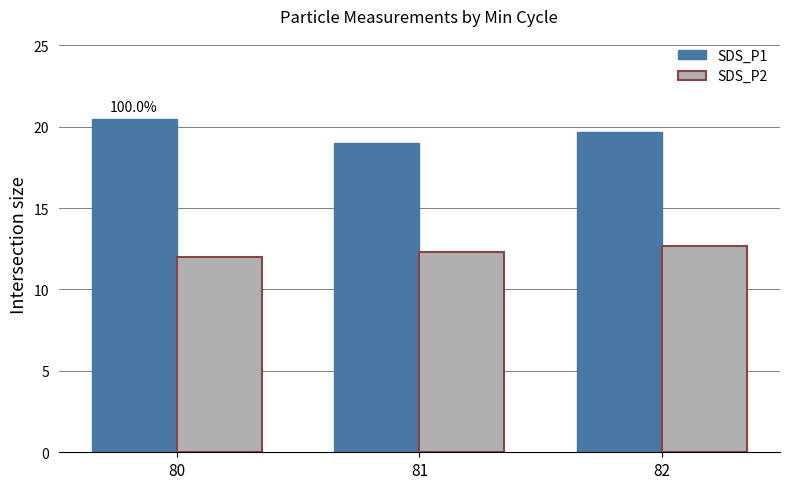

The value of SDS_P1 at 81 is 13.1. True or false?

False